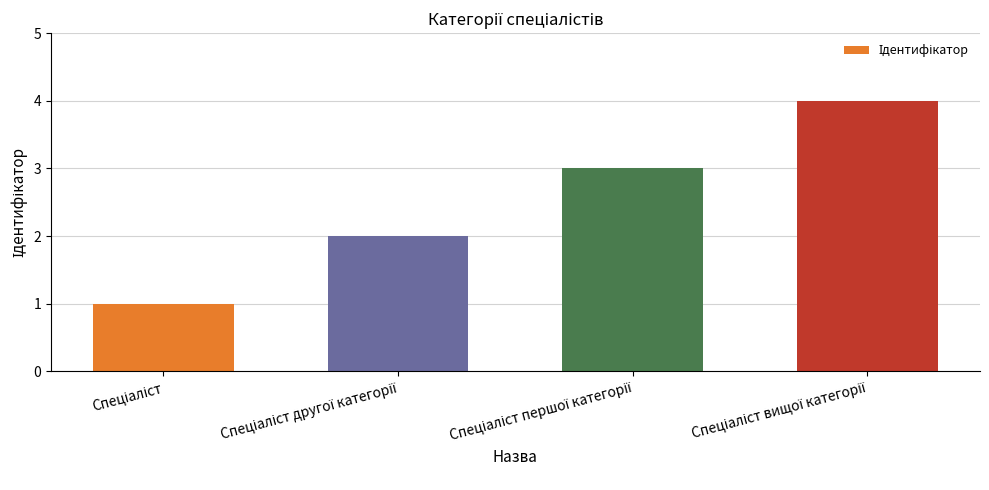

What is the maximum value shown in the chart?

4